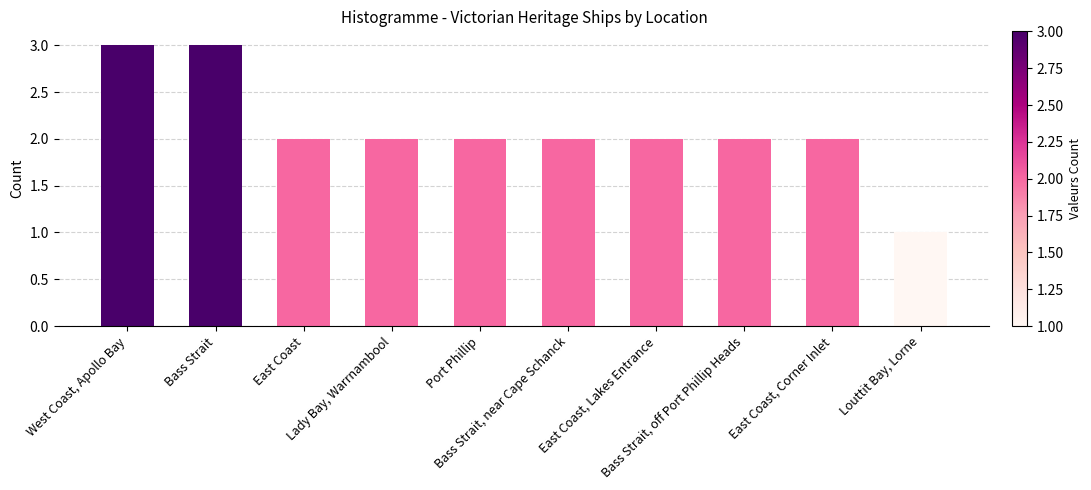

The chart shows a value of 3 at East Coast, Lakes Entrance. True or false?

False